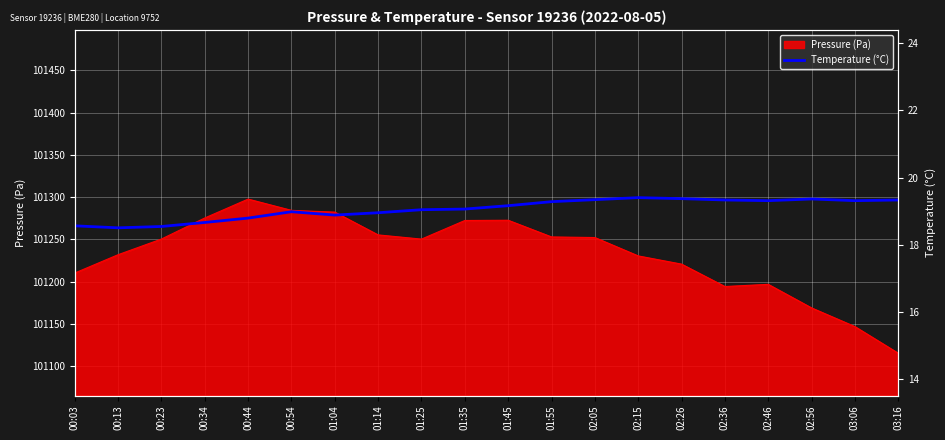

What position from the left is 02:05?

13